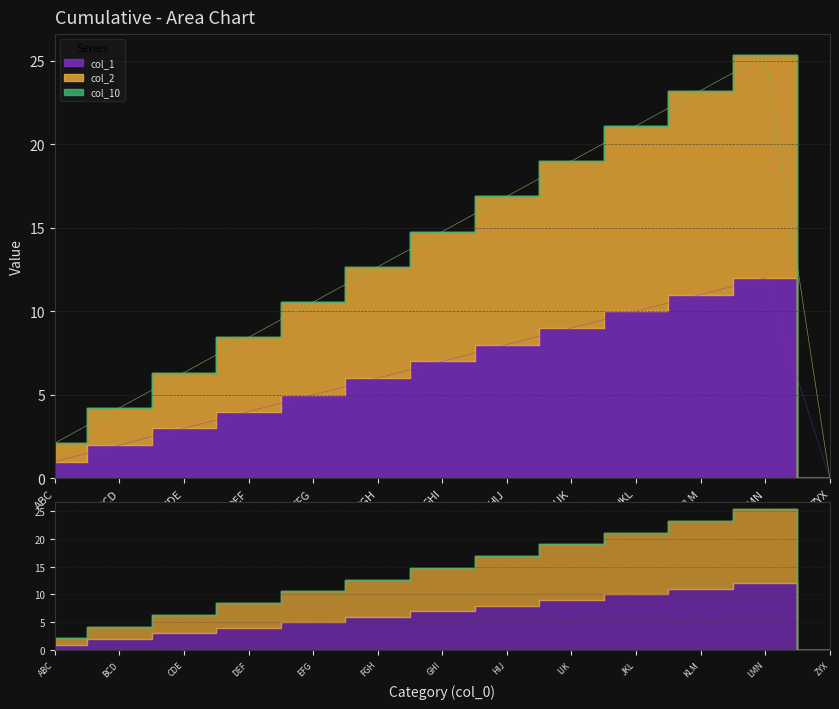

True or false: col_1 and col_2 intersect in this chart.

False